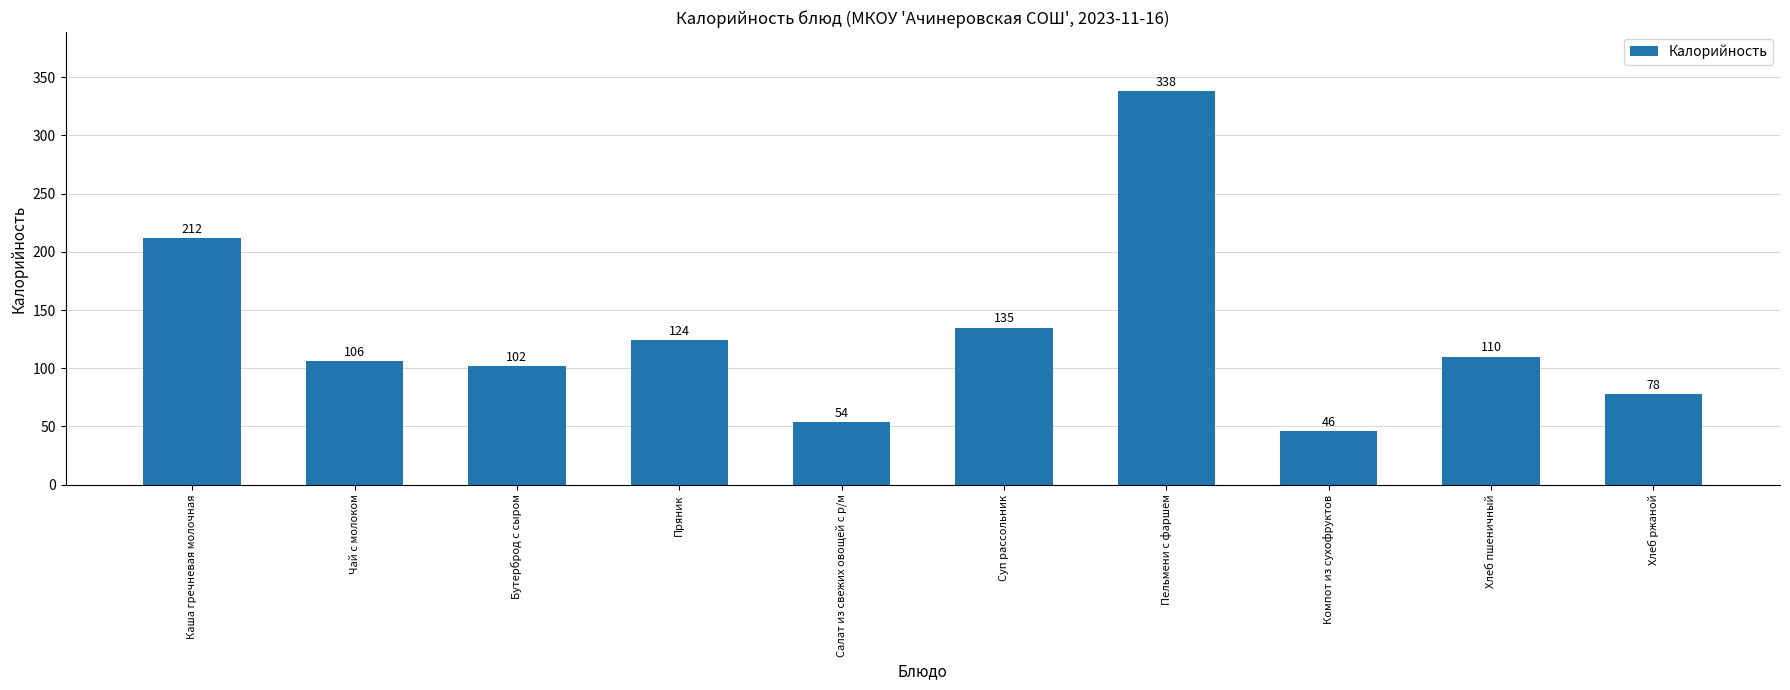

What value does the data have at Чай с молоком?

106